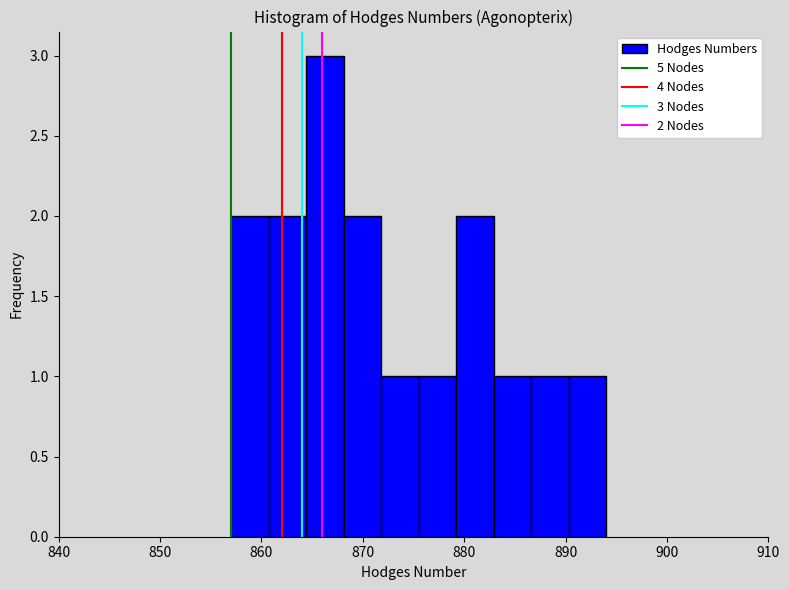

Read against the x-axis, roughly where is the centre of the tallest bar?

866